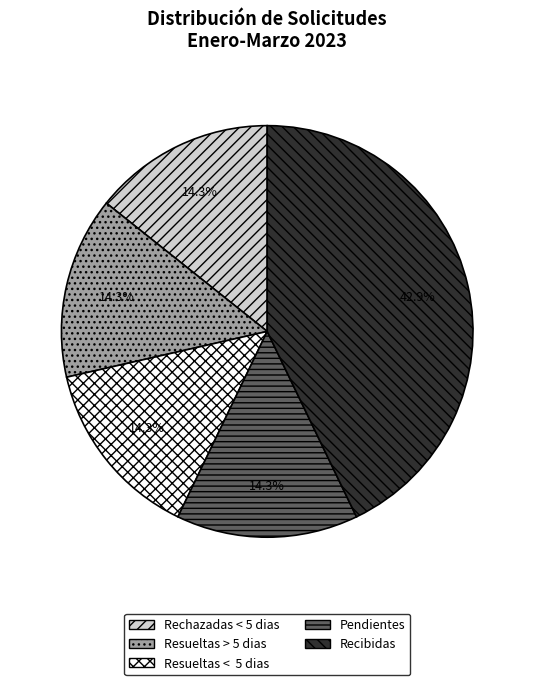

Between Rechazadas < 5 dias and Recibidas, which is larger?

Recibidas